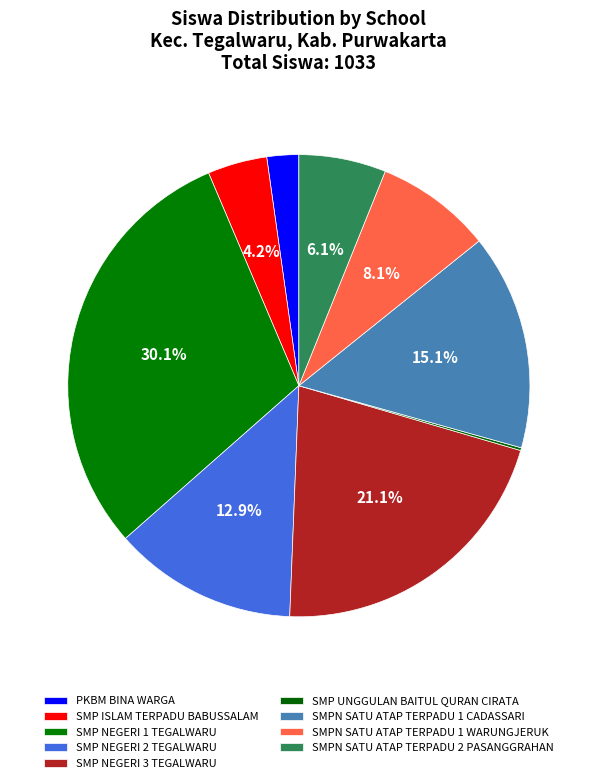

Count the number of slices in the pie.

9